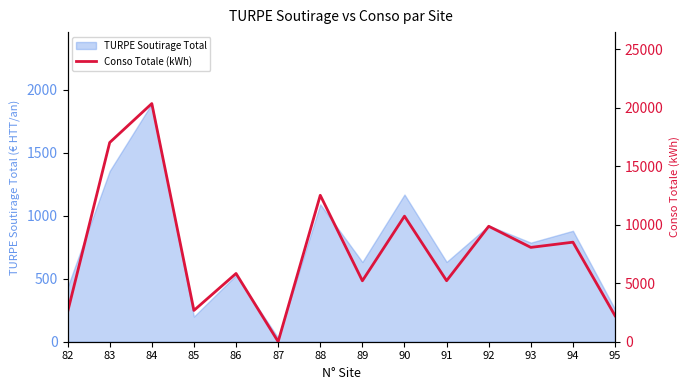

Is it true that the value at 84 is 8729?

False